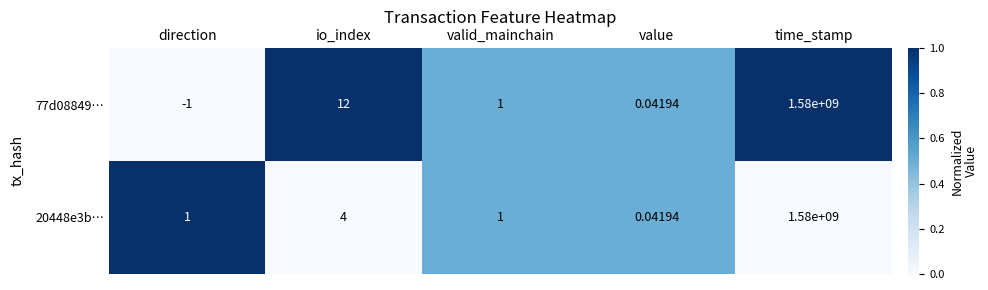

At which category is the sum across all series the highest?

time_stamp